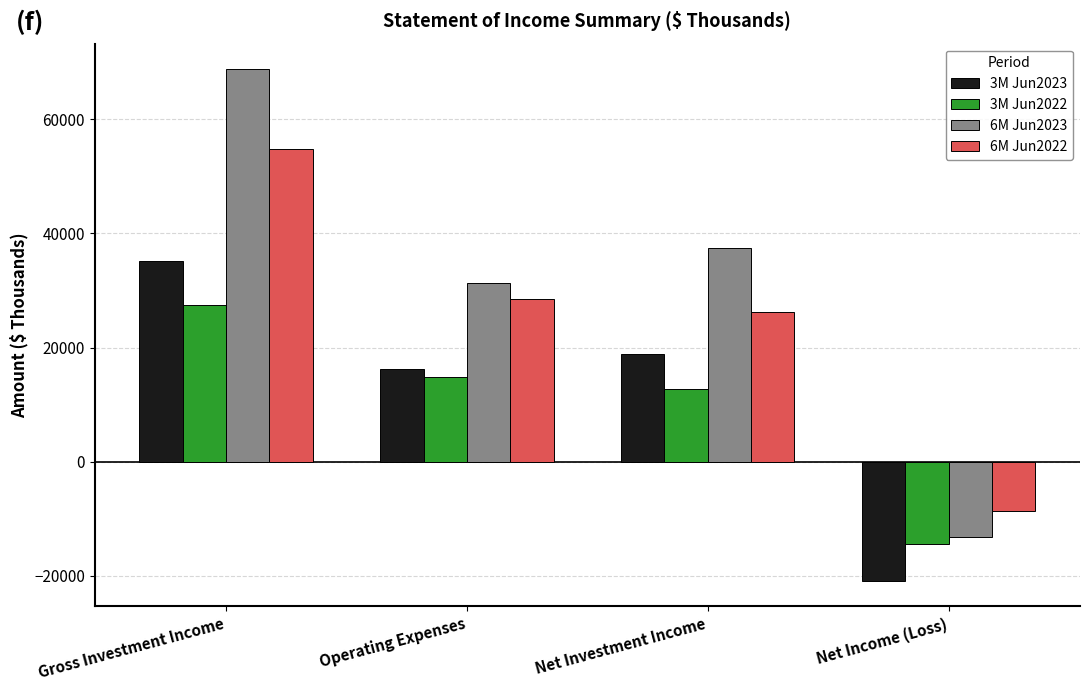

Which series changed the most between Gross Investment Income and Net Income (Loss)?

6M Jun2023